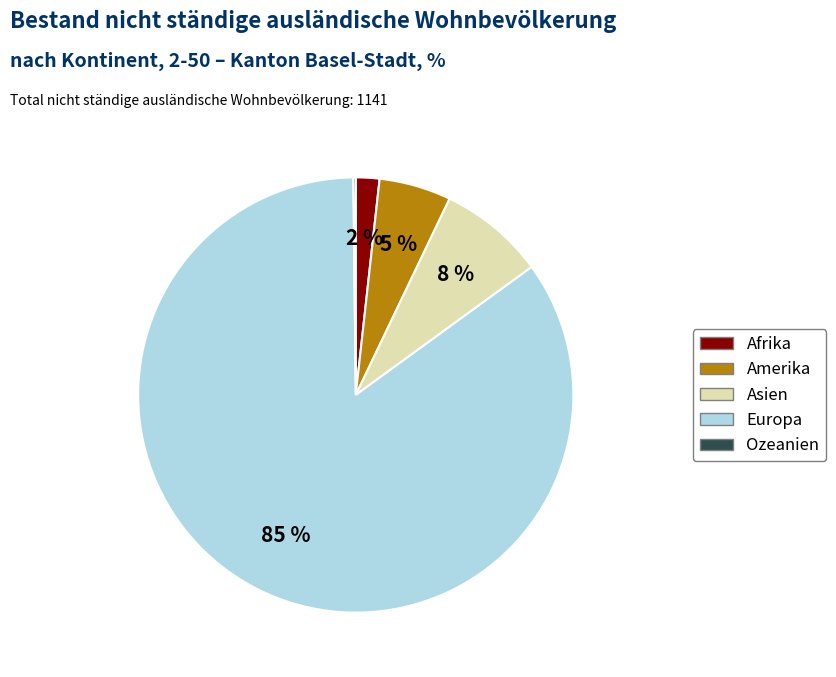

To the nearest percent, what portion does Europa represent?

85%